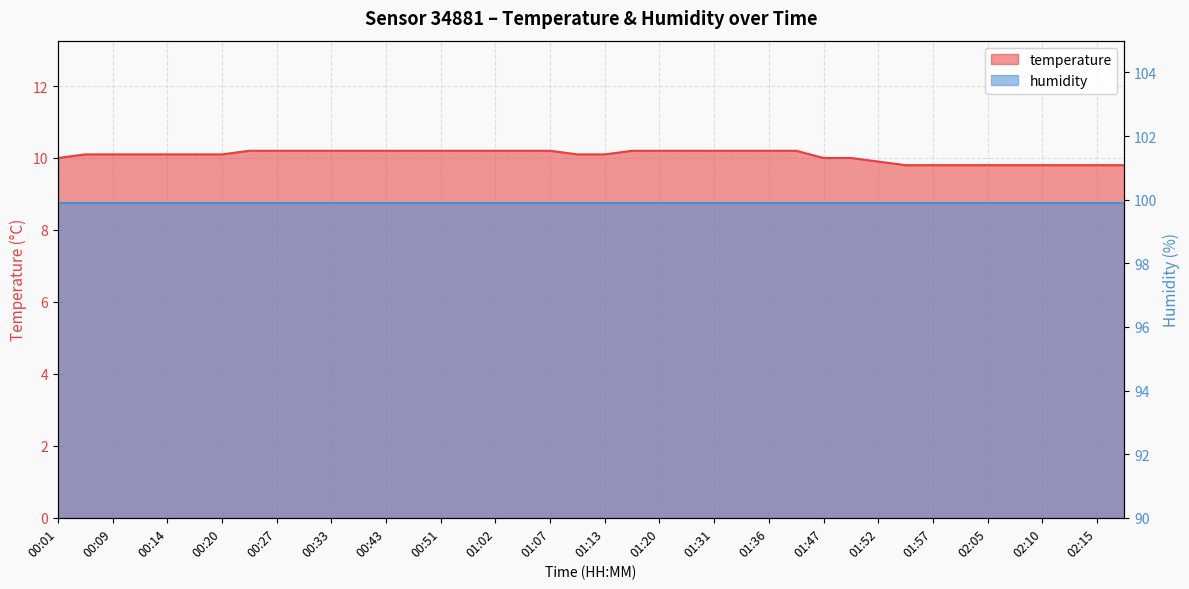

The chart shows a value of 10.2 at 01:31. True or false?

True